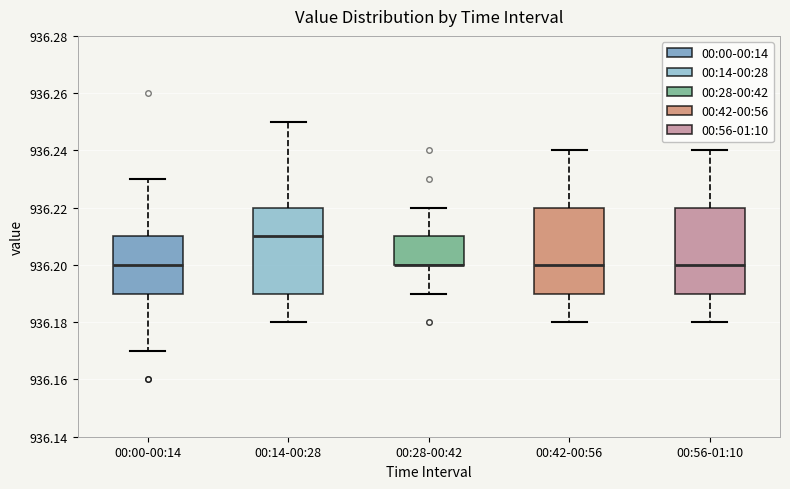

Reading left to right, read every box against the y-axis: the position of its median line, the range the box covers, and the ends of its whiskers. The values are not printed on the chart, so give them approximately, as read against the axis.

00:00-00:14: median 936.20, box 936.19 to 936.21, whiskers 936.17 to 936.23
00:14-00:28: median 936.21, box 936.19 to 936.22, whiskers 936.18 to 936.25
00:28-00:42: median 936.20 (drawn on the box's lower edge), box 936.20 to 936.21, whiskers 936.19 to 936.22
00:42-00:56: median 936.20, box 936.19 to 936.22, whiskers 936.18 to 936.24
00:56-01:10: median 936.20, box 936.19 to 936.22, whiskers 936.18 to 936.24